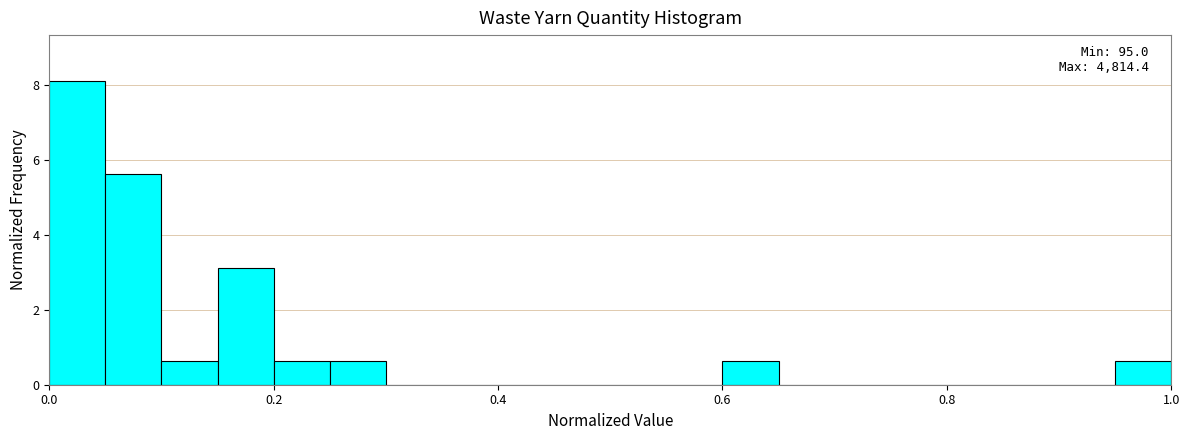

Read against the x-axis, roughly where is the centre of the tallest bar?

0.02